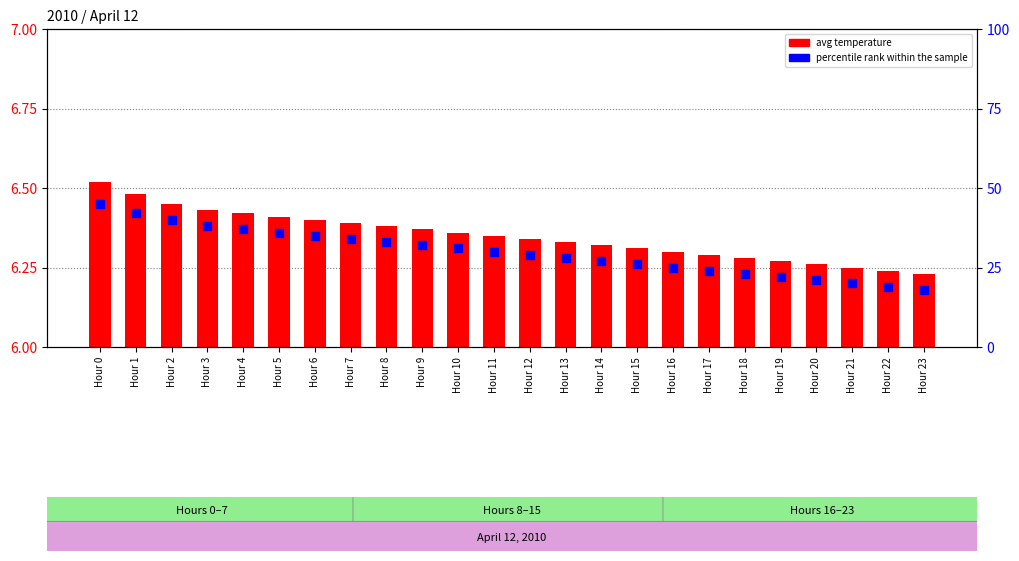

Which series has the largest total across all categories?

percentile rank within the sample